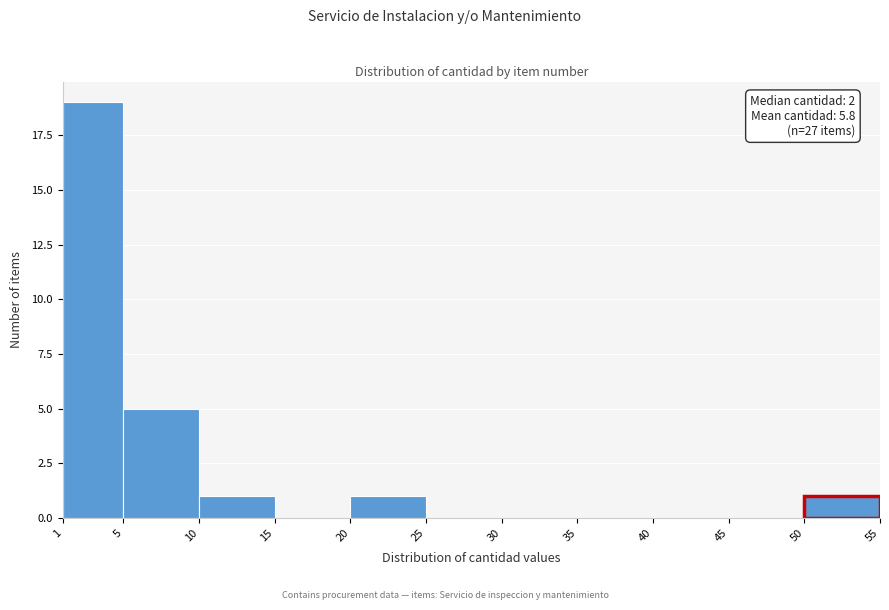

Over which range of the x-axis is the bar tallest?

1 to 5